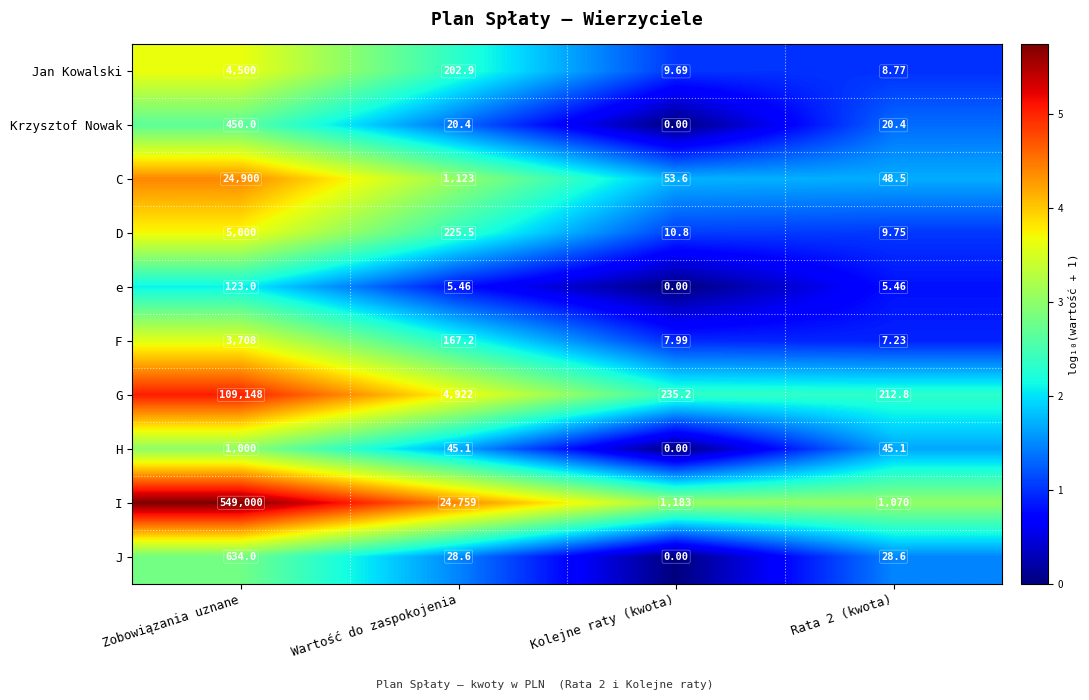

Between Wartość do zaspokojenia and Kolejne raty (kwota), which series saw the biggest shift?

I